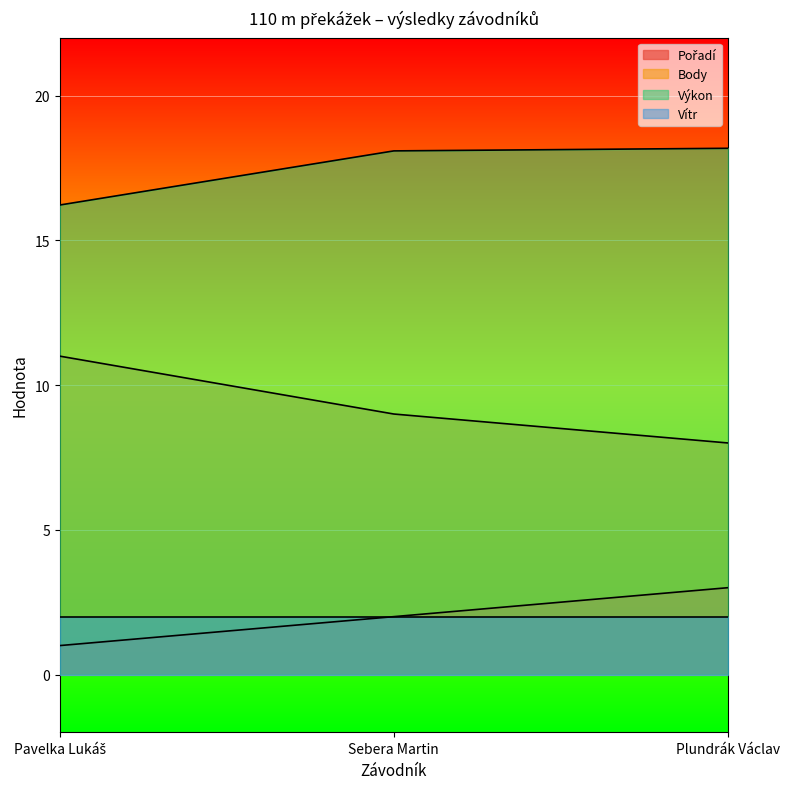

Which series has the largest range (max minus min)?

Body